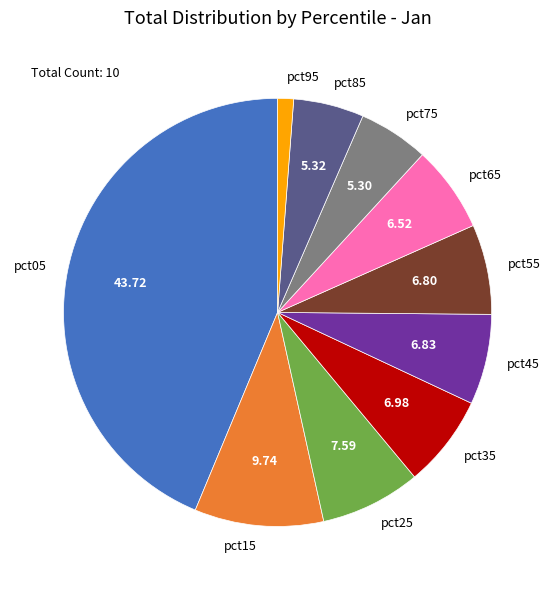

Does pct85 account for over 50% of the chart?

No